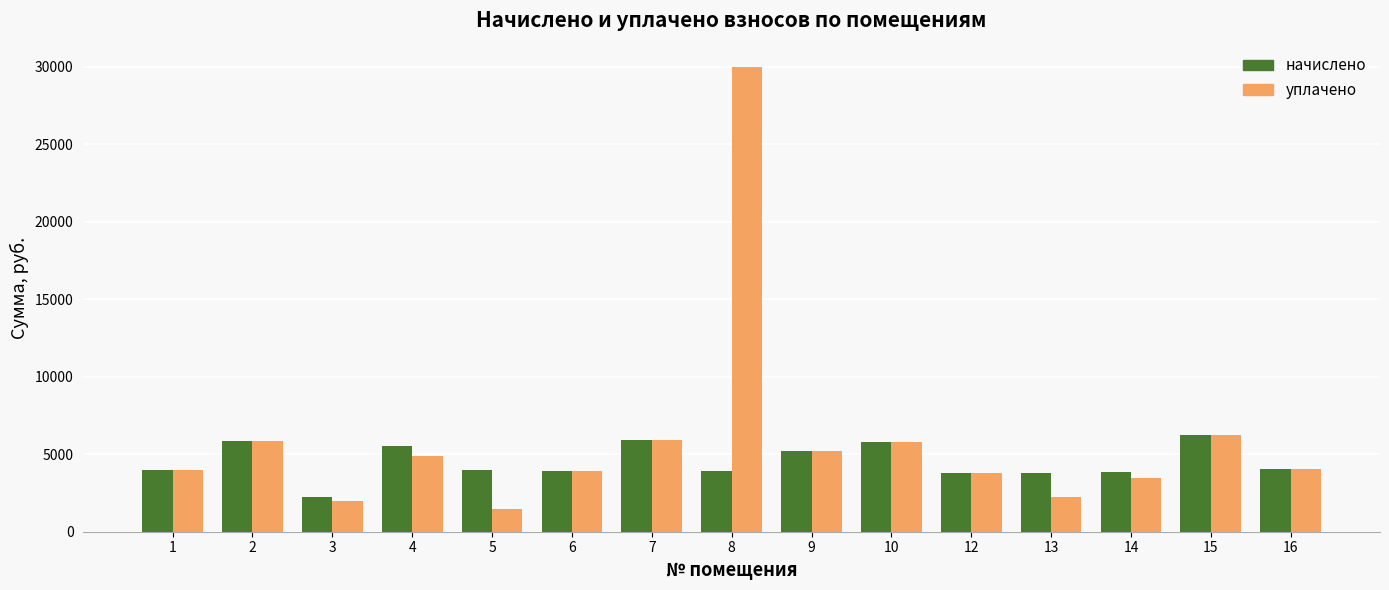

Are the bars grouped side by side (vs. stacked)?

Yes